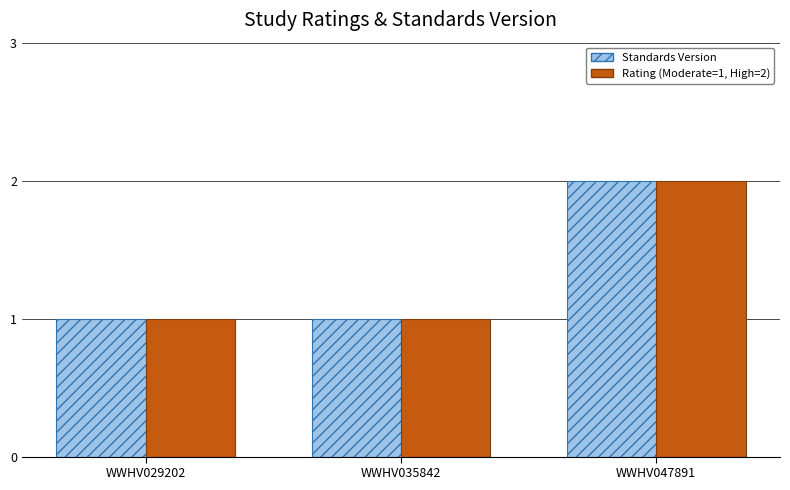

At which category is the sum across all series the highest?

WWHV047891